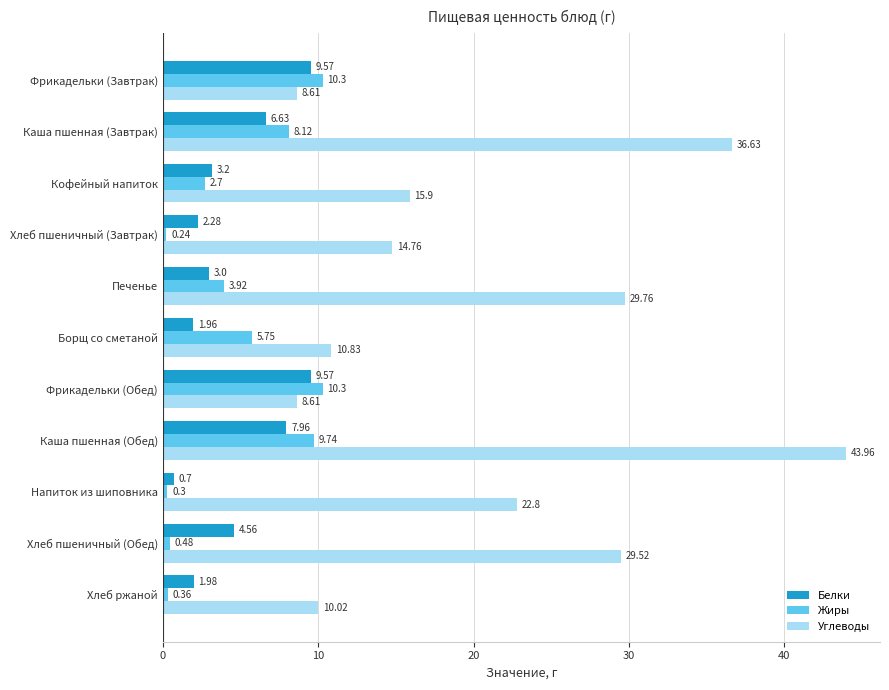

What is the difference between the Жиры values at Каша пшенная (Завтрак) and Хлеб пшеничный (Завтрак)?

7.9